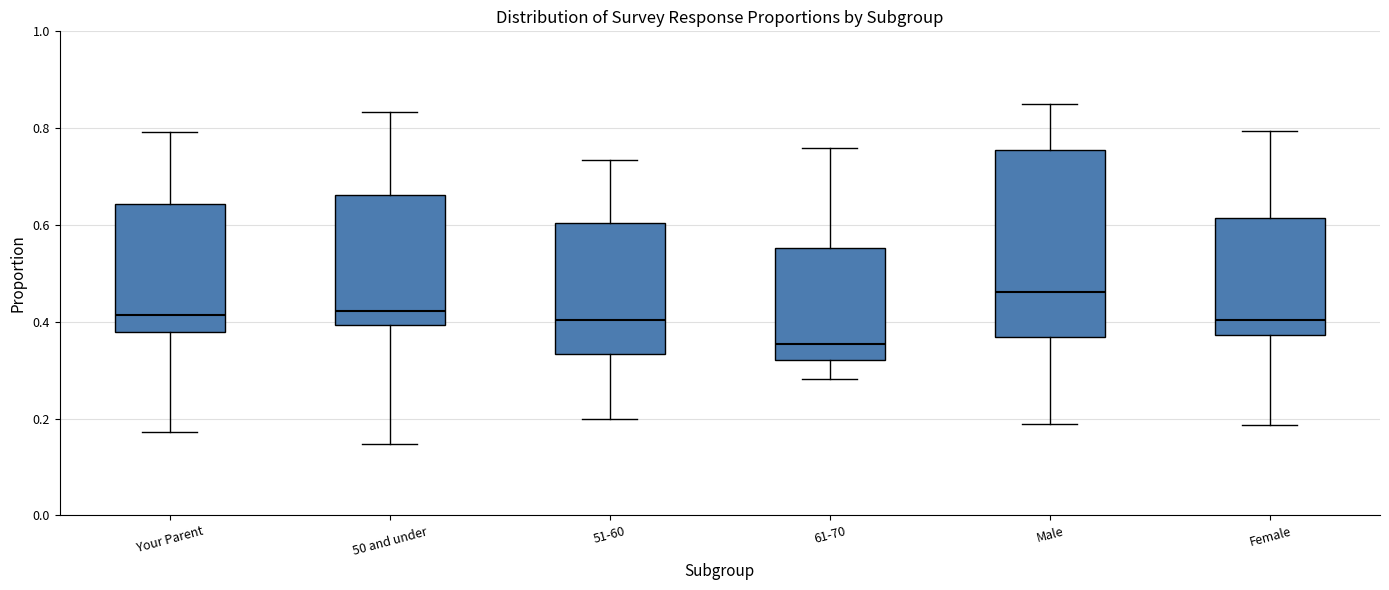

Reading left to right, read every box against the y-axis: the position of its median line, the range the box covers, and the ends of its whiskers. The values are not printed on the chart, so give them approximately, as read against the axis.

Your Parent: median 0.42, box 0.38 to 0.64, whiskers 0.18 to 0.80
50 and under: median 0.42, box 0.40 to 0.66, whiskers 0.14 to 0.84
51-60: median 0.40, box 0.34 to 0.60, whiskers 0.20 to 0.74
61-70: median 0.36, box 0.32 to 0.56, whiskers 0.28 to 0.76
Male: median 0.46, box 0.36 to 0.76, whiskers 0.18 to 0.84
Female: median 0.40, box 0.38 to 0.62, whiskers 0.18 to 0.80